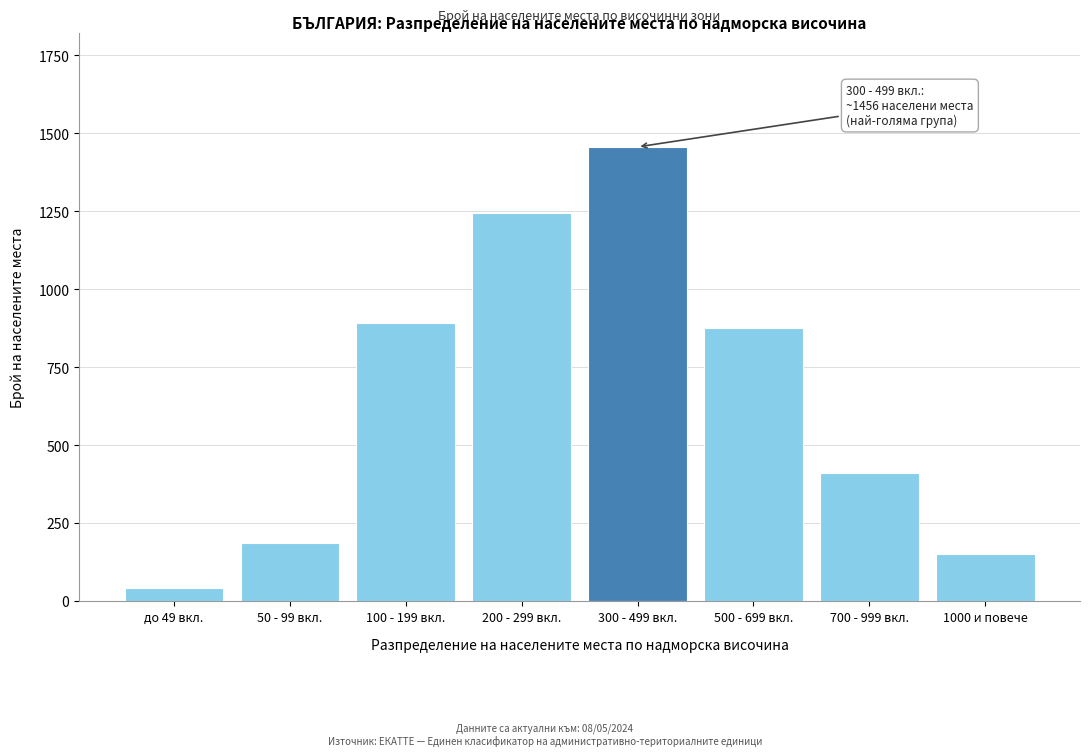

Reading right to left, transcribe all the data shown in this chart.

151	412	876	1456	1243	892	187	42